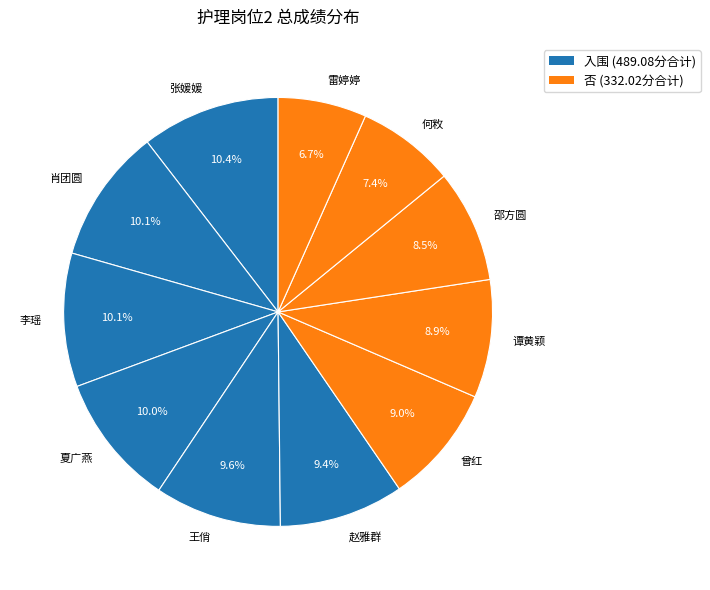

Is there any slice that represents more than half of the pie?

No